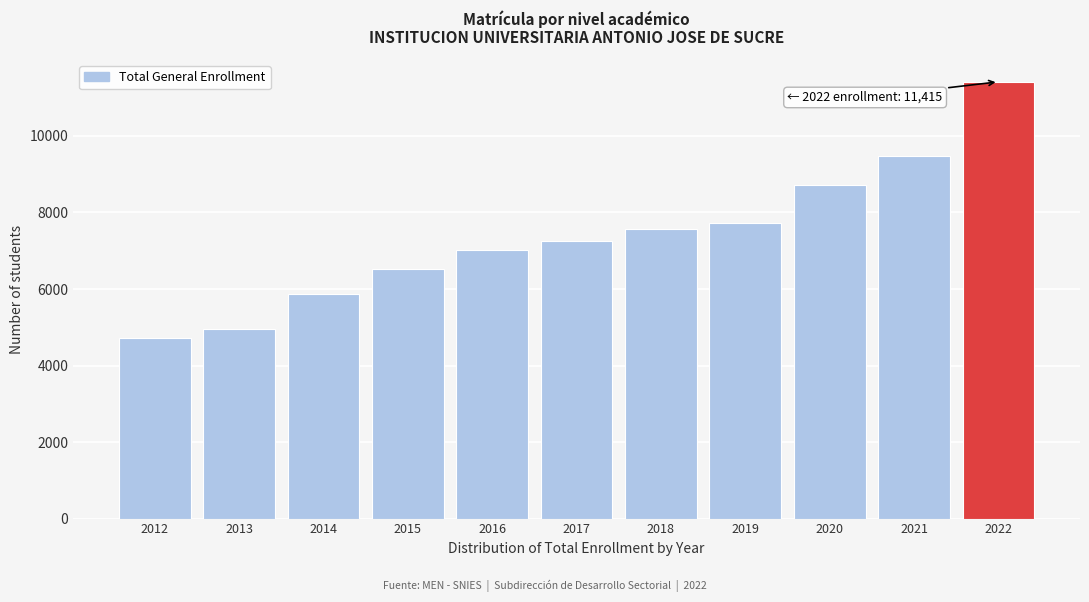

Reading left to right, transcribe all the data shown in this chart.

4713	4955	5865	6534	7012	7261	7561	7729	8726	9485	11415